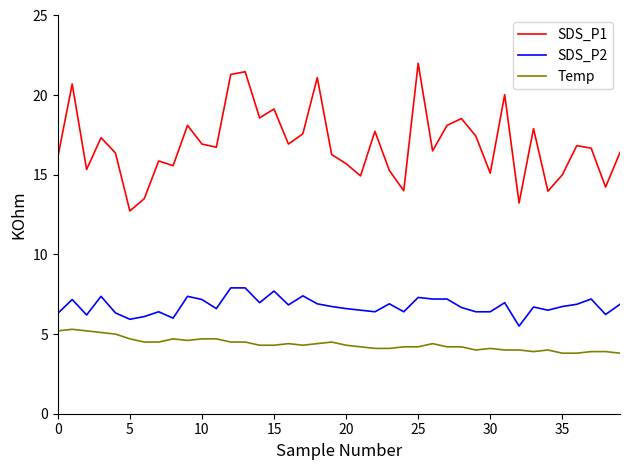

List the series in order of their peak value, lowest first.

Temp, SDS_P2, SDS_P1